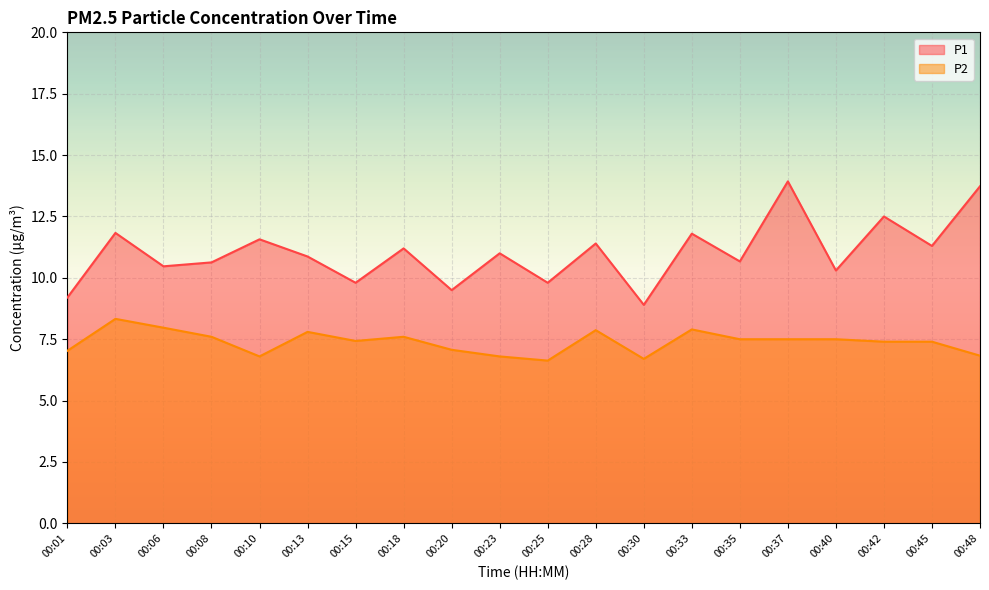

Read the P2 value at 00:37.

7.5